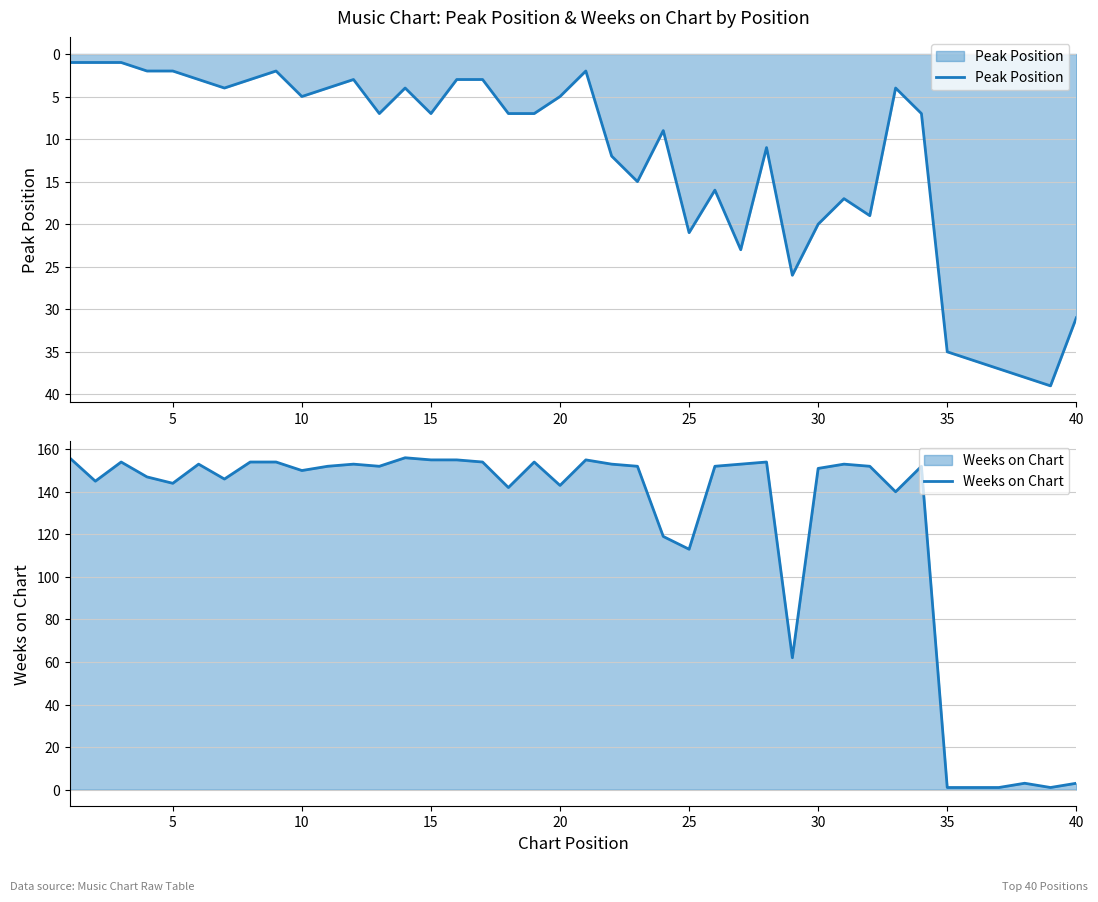

How many distinct data groups are displayed?

2